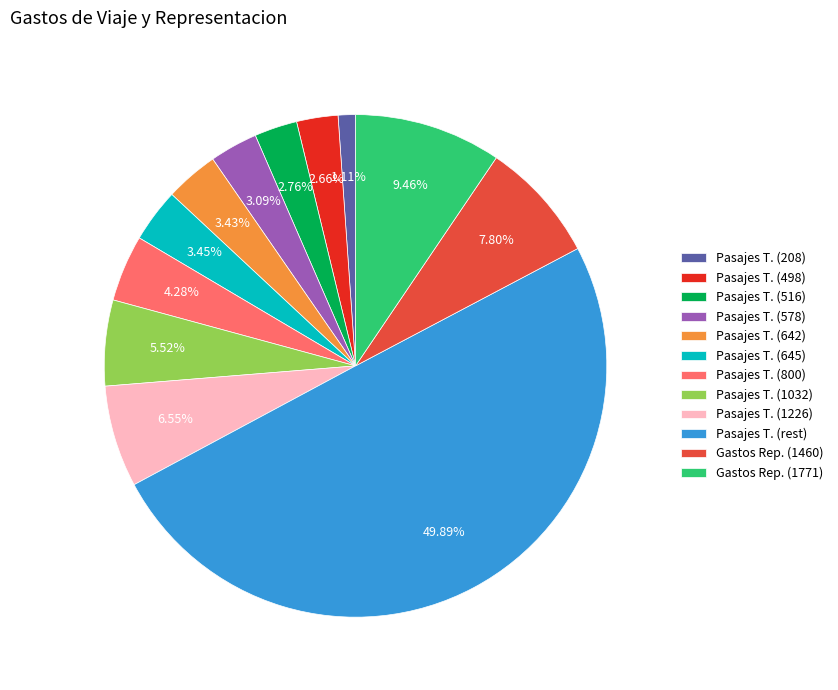

What is the ratio of the value at Pasajes T. (645) to the value at Pasajes T. (800)?

0.8